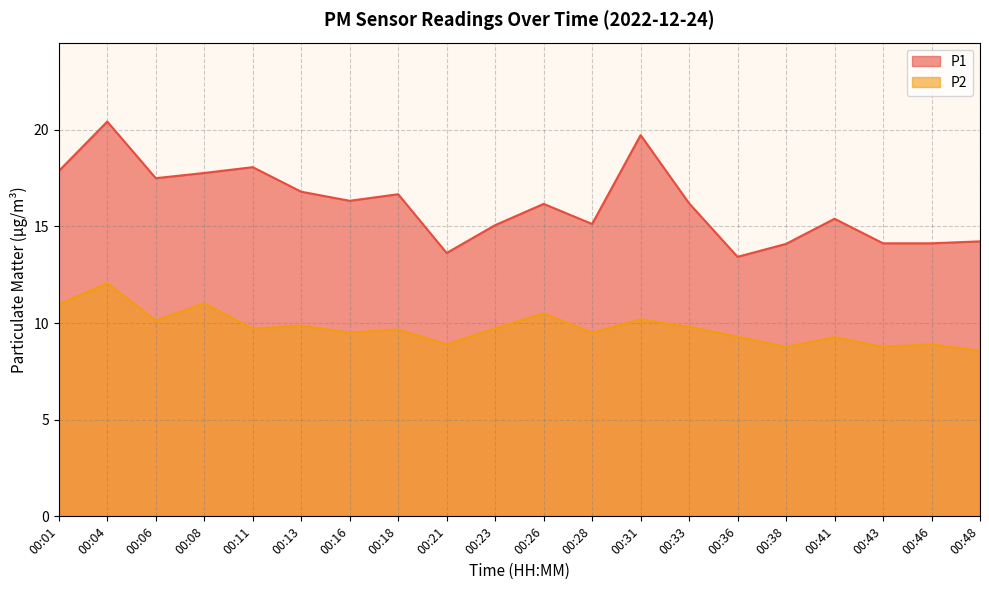

How many values in the P2 series are below 9?

5